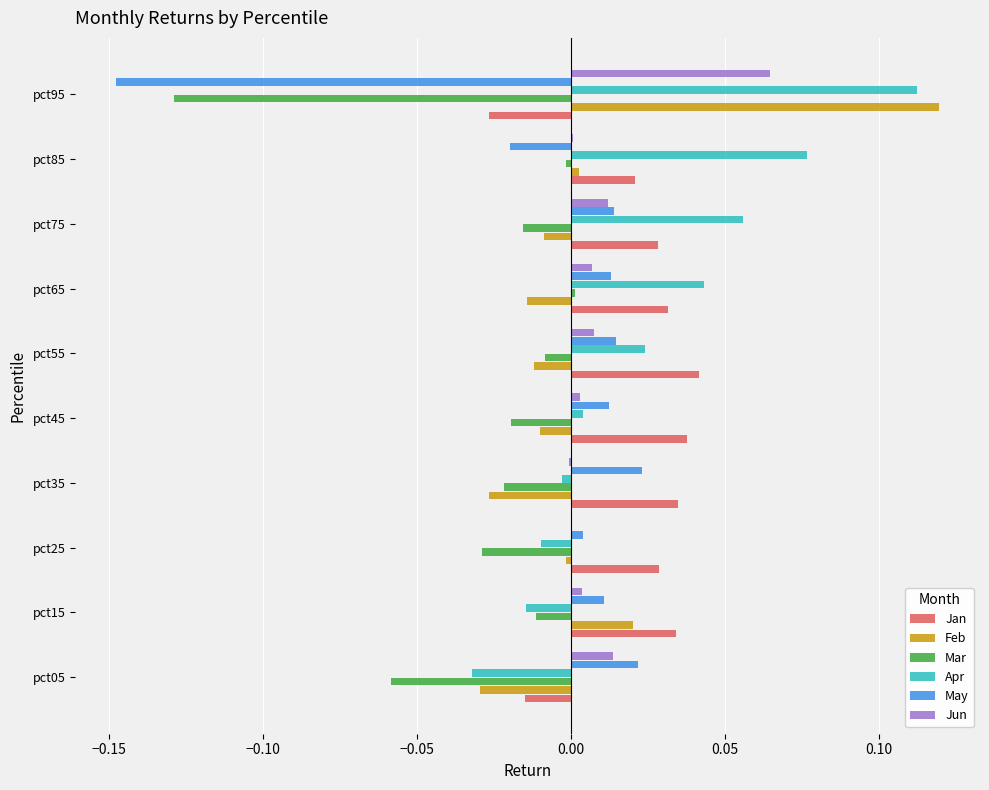

At which category does the chart reach its peak across all series?

pct95